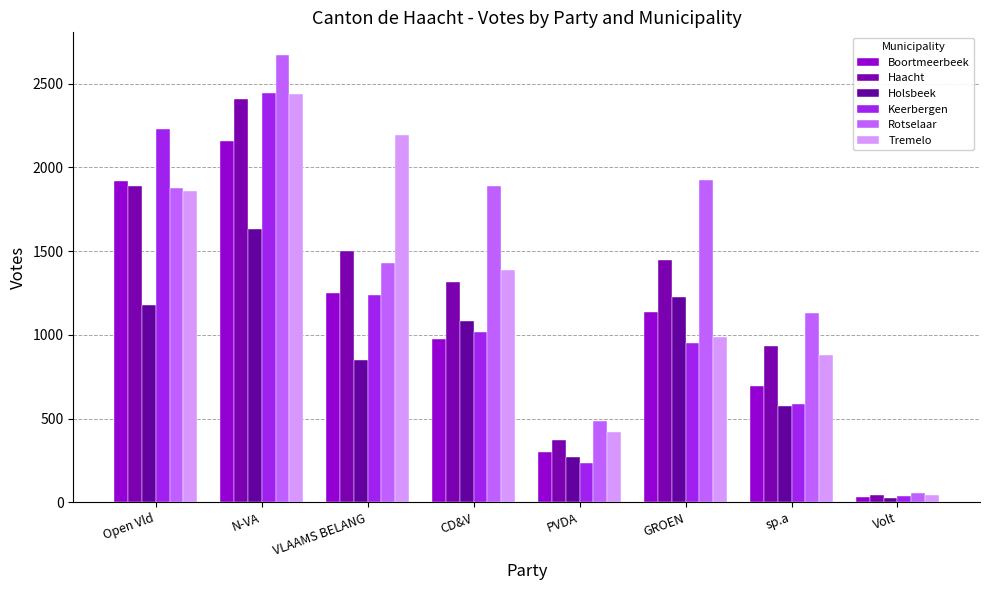

What is the label of the 5th bar from the left?

PVDA